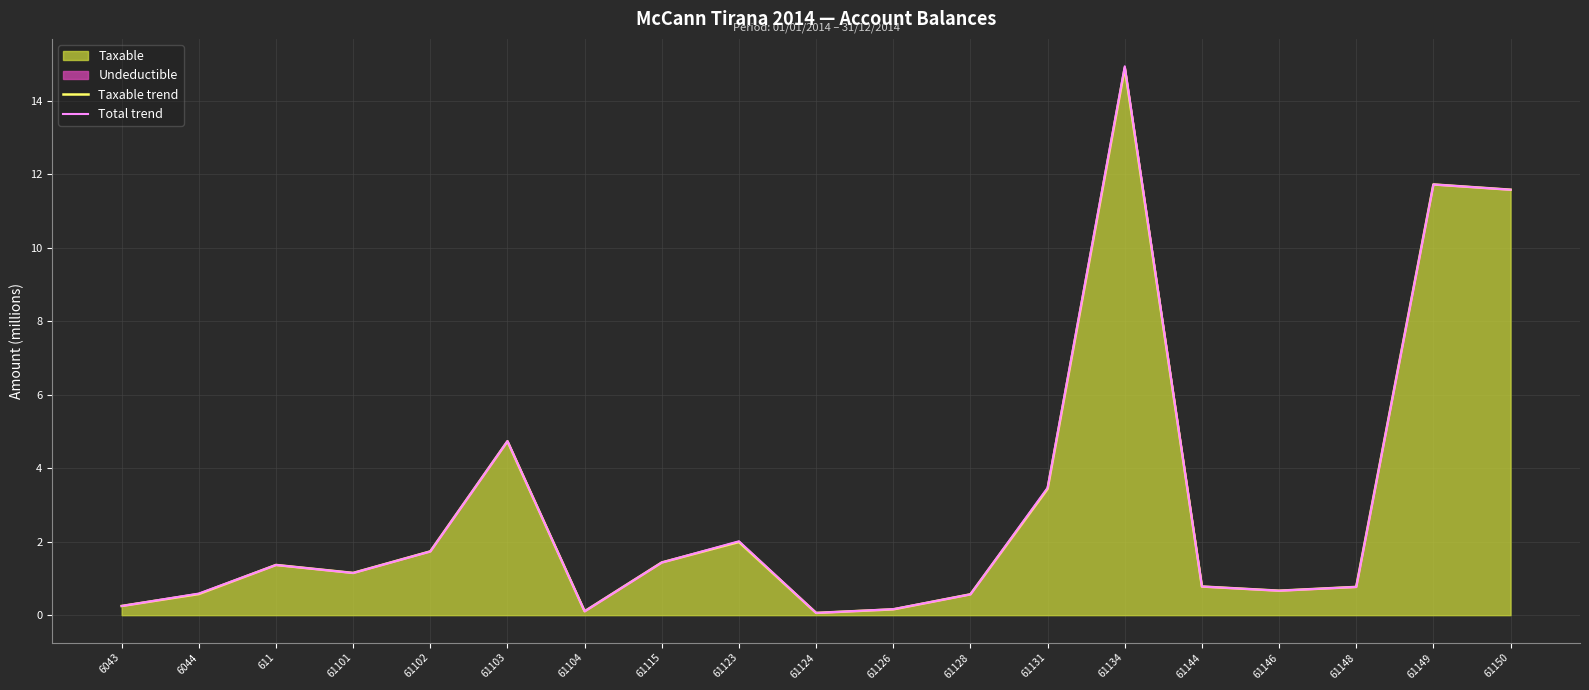

Reading left to right, what are all the values shown in this chart?

Taxable trend: 6043=0.3	6044=0.6	611=1.4	61101=1.1	61102=1.7	61103=4.7	61104=0.1	61115=1.4	61123=2.0	61124=0.1	61126=0.2	61128=0.6	61131=3.4	61134=14.9	61144=0.8	61146=0.7	61148=0.8	61149=11.7	61150=11.6
Total trend: 6043=0.3	6044=0.6	611=1.4	61101=1.1	61102=1.7	61103=4.7	61104=0.1	61115=1.4	61123=2.0	61124=0.1	61126=0.2	61128=0.6	61131=3.5	61134=14.9	61144=0.8	61146=0.7	61148=0.8	61149=11.7	61150=11.6